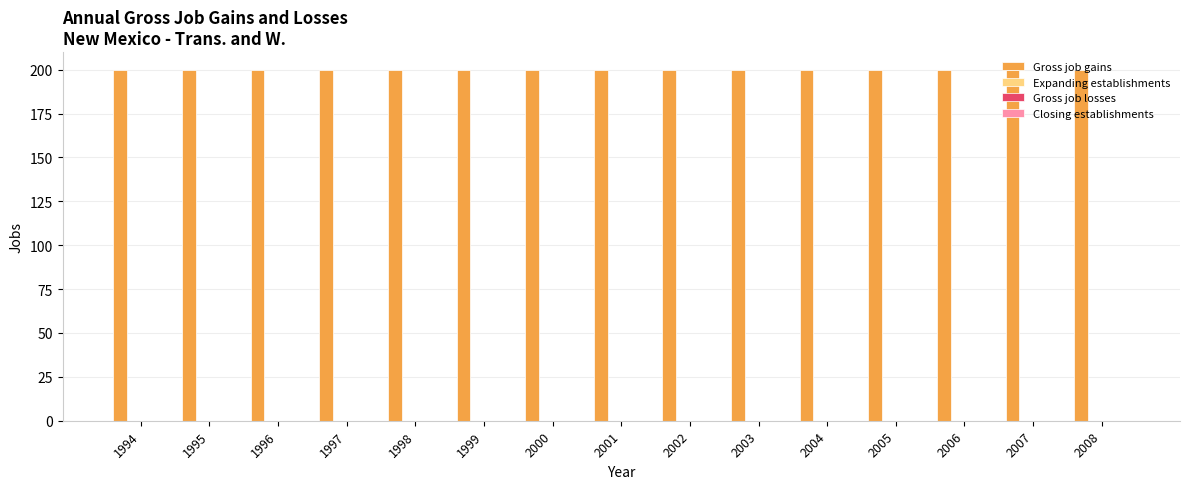

What is the maximum value shown in the chart?

200